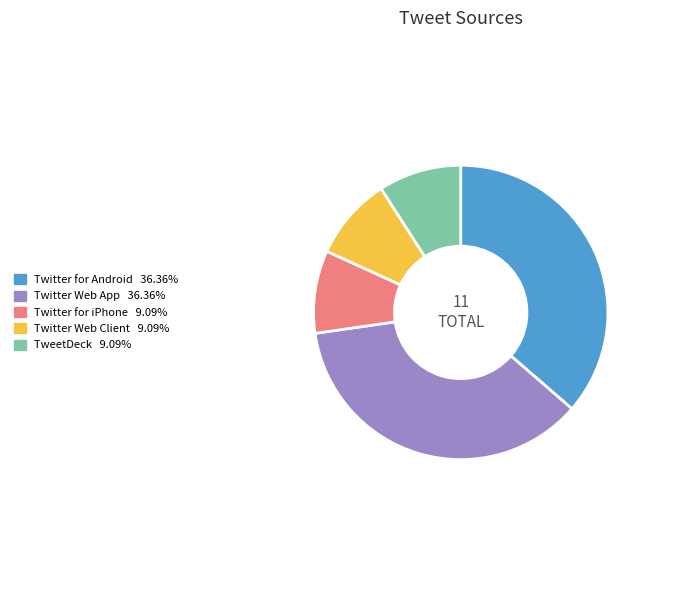

Does Twitter for Android account for over 50% of the chart?

No